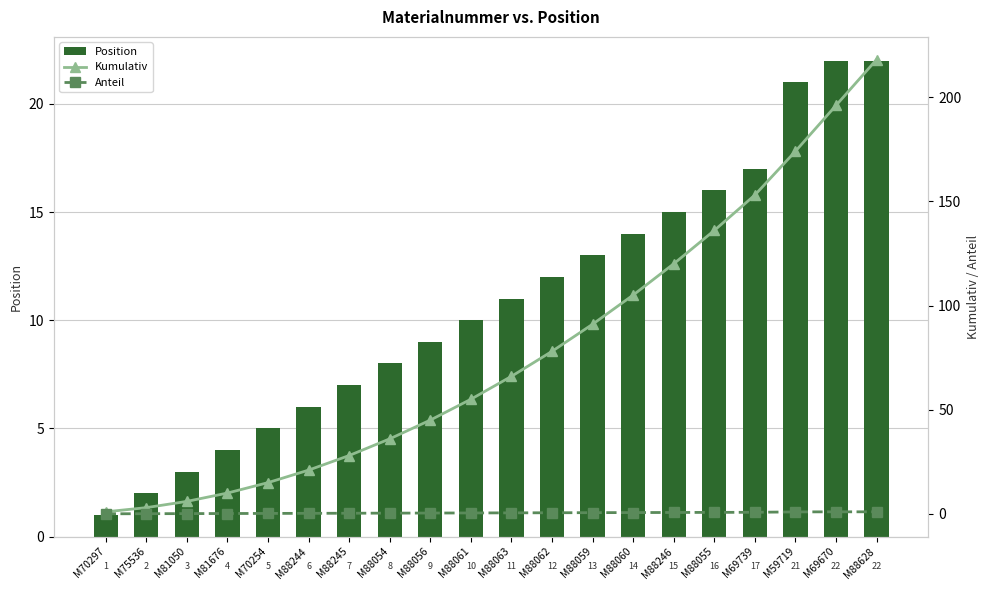

What is the label of the 5th bar from the left?

M70254